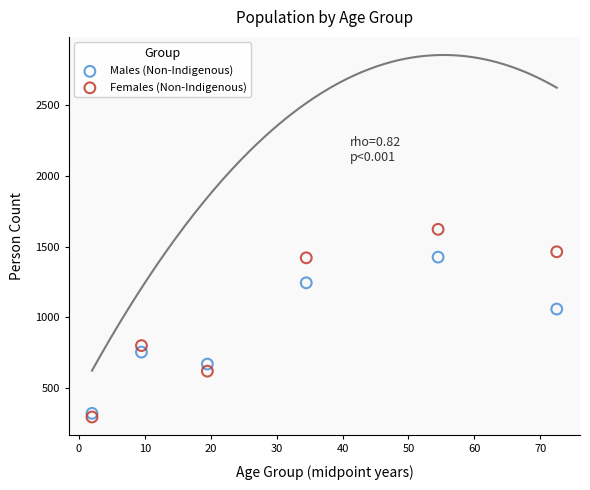

In the Females (Non-Indigenous) series, what Y value is closest to 957?

798